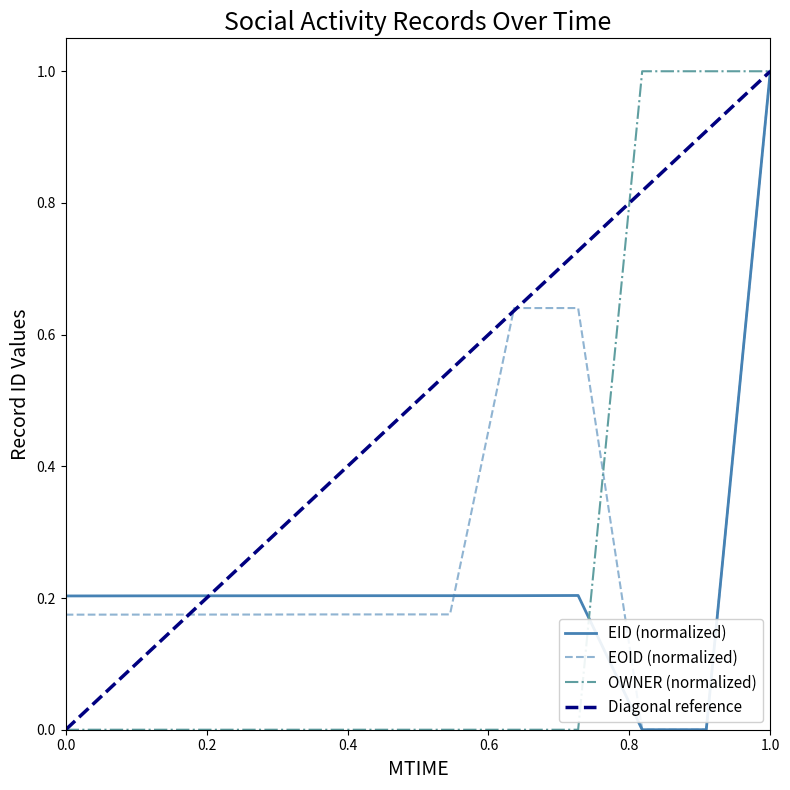

What is the maximum value for EID (normalized)?

1.0